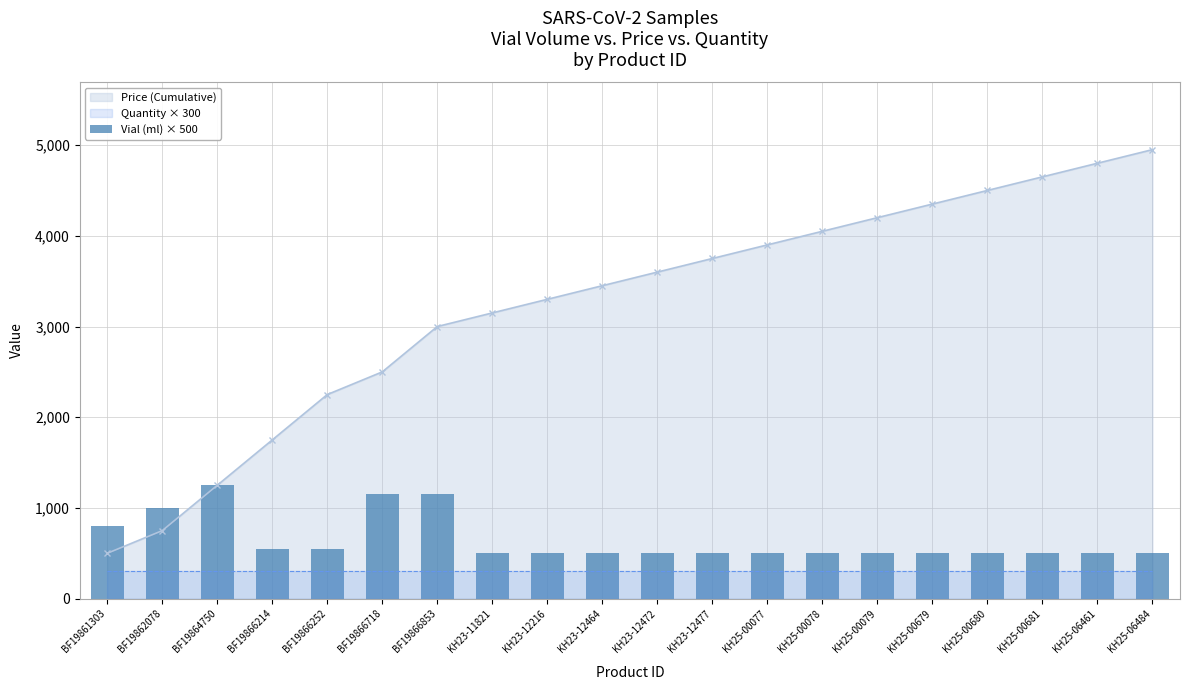

At which category does the chart reach its minimum across all series?

KH23-11821